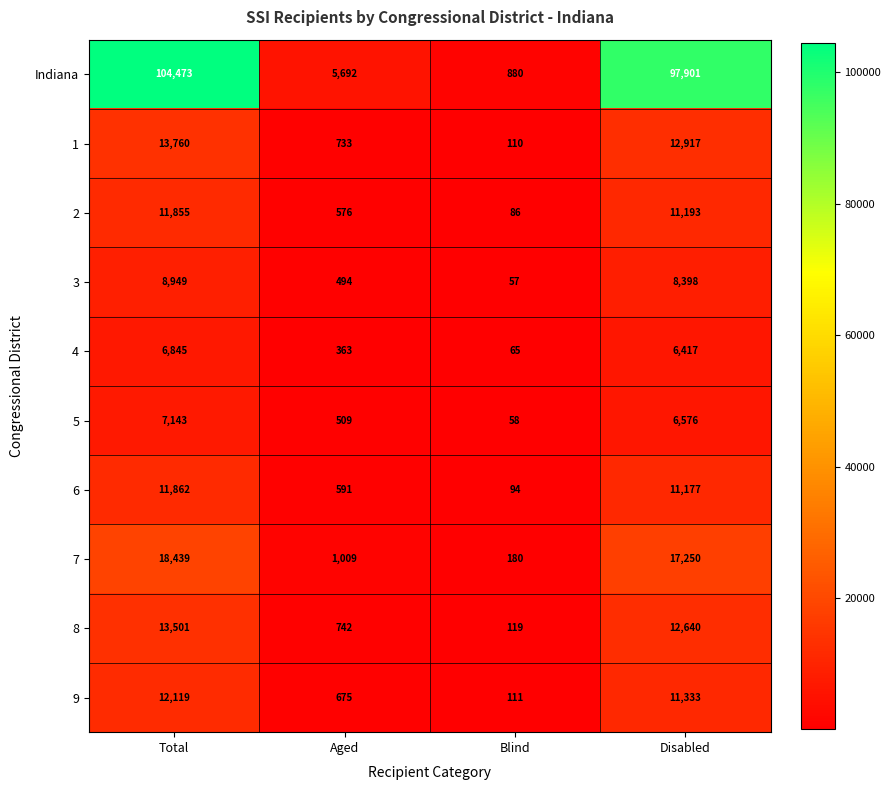

True or false: 8 has a value of 119 at Blind.

True